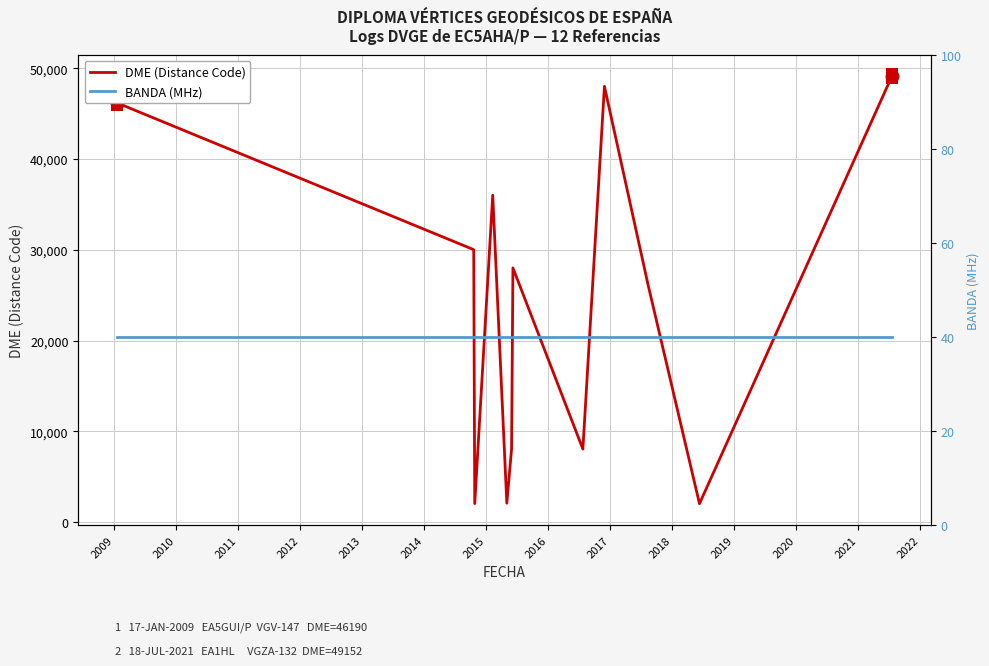

Which series has the largest total across all categories?

DME (Distance Code)